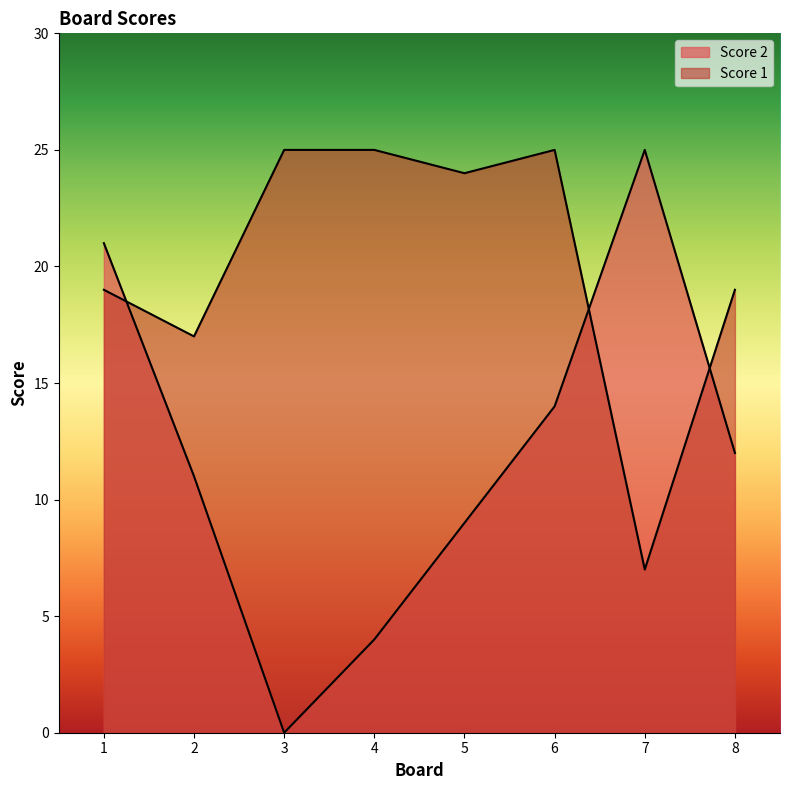

Which series has the widest spread of values?

Score 2